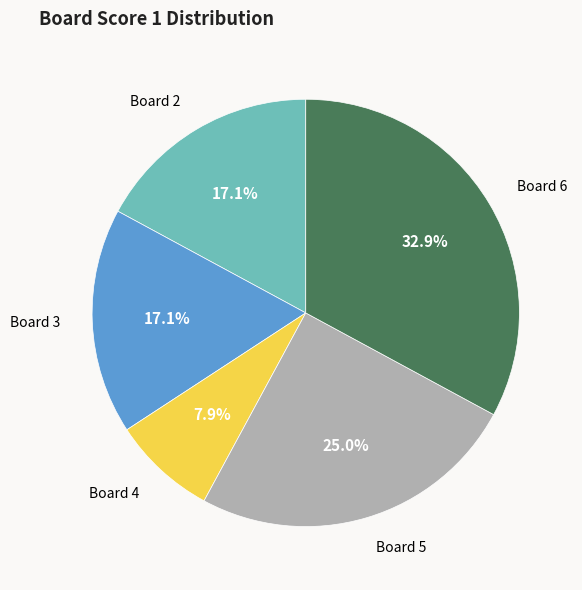

How many segments does this pie chart have?

5